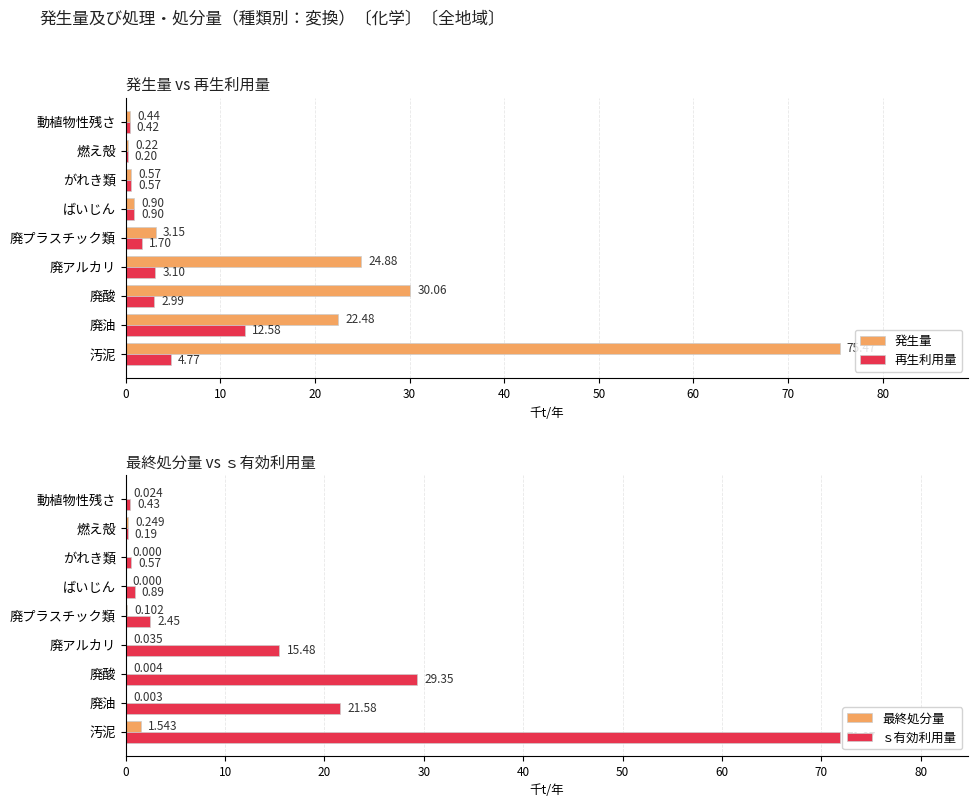

How many series are shown in this chart?

4